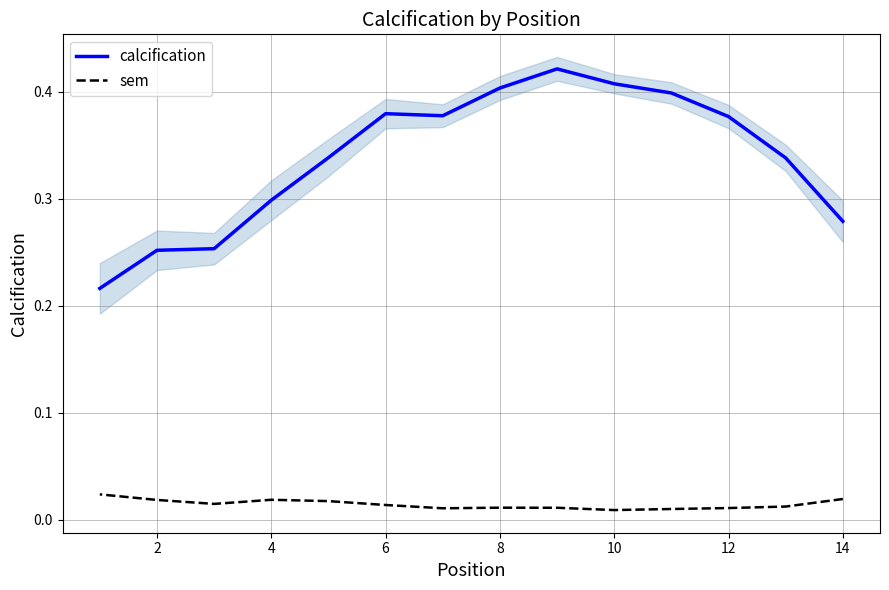

Is this an area chart (filled region under the line)?

No